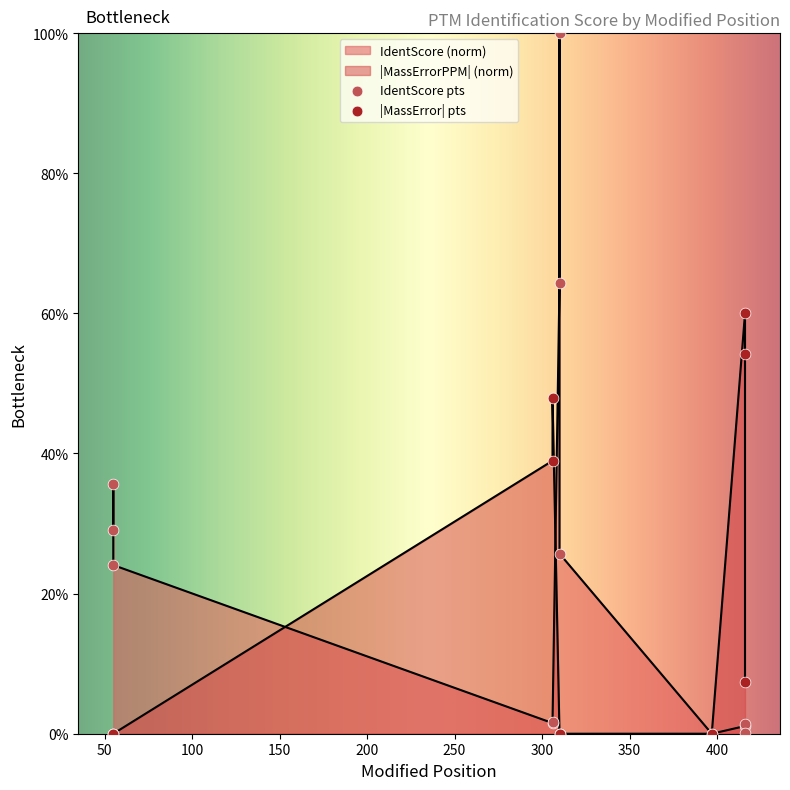

Which series has the widest spread of Y values?

IdentScore